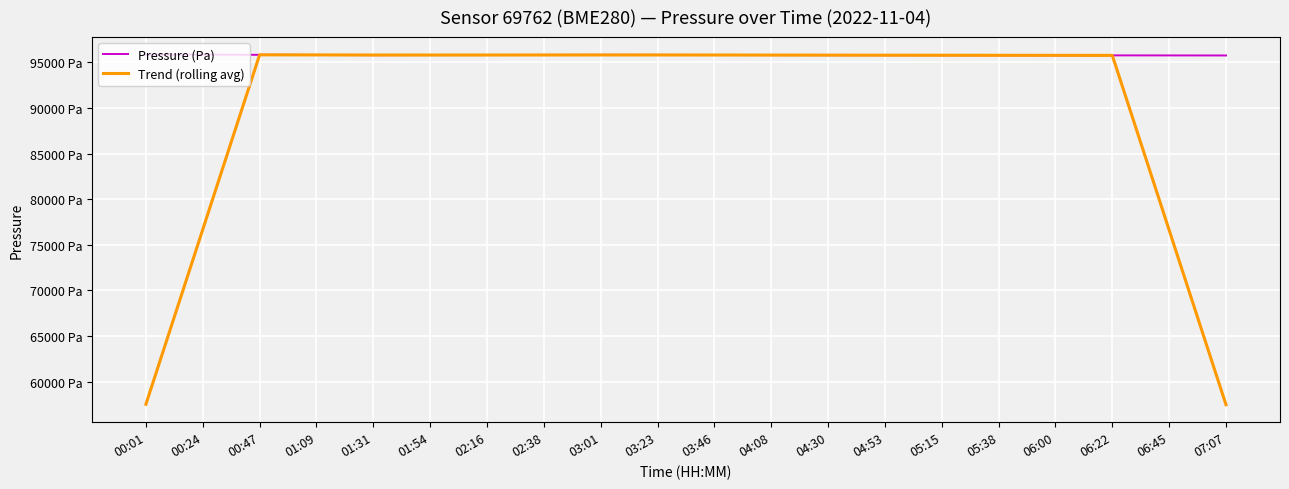

Is it true that Pressure (Pa) equals 29069.7 at 06:45?

False